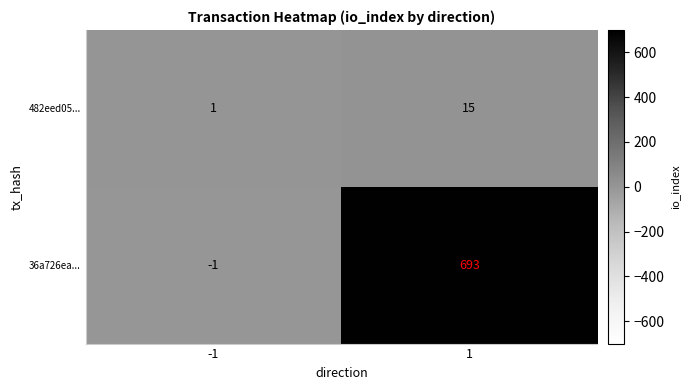

Which series changed the most between -1 and 1?

36a726ea...